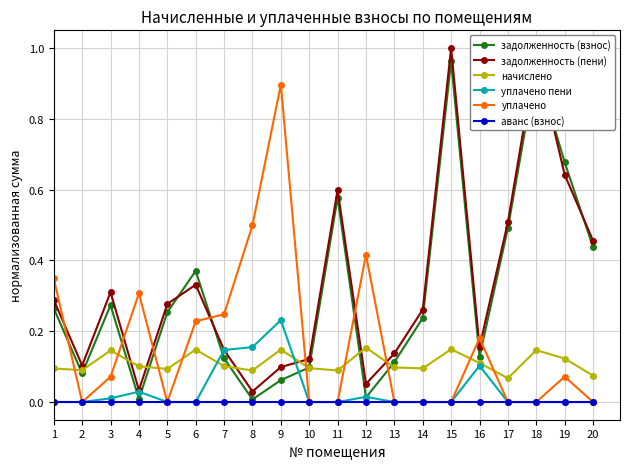

True or false: уплачено has more than 0 interior local peaks.

True